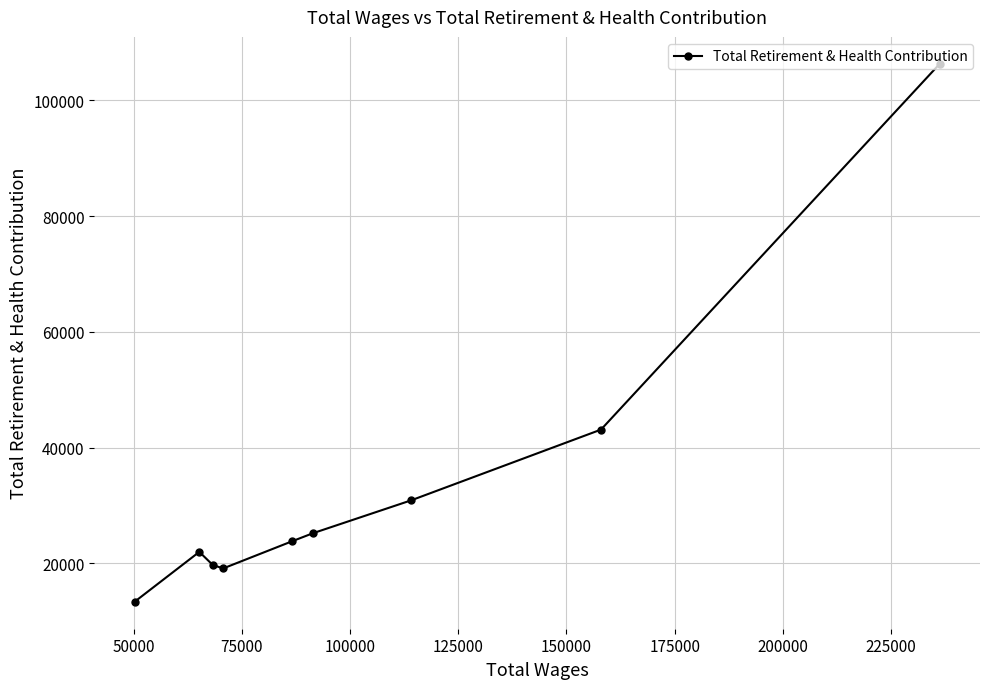

How many values exceed 23824?

4